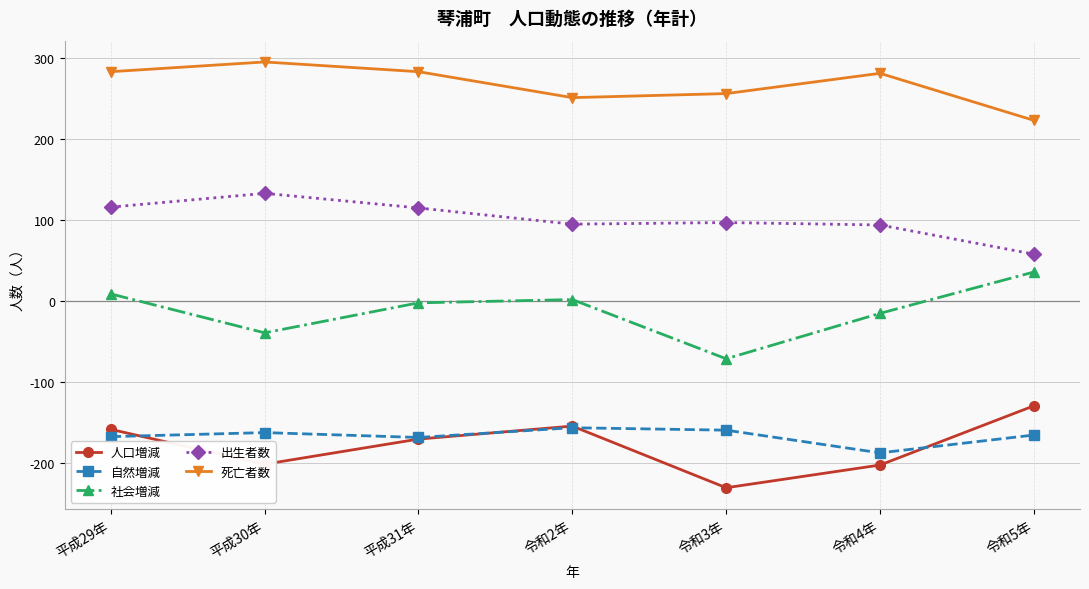

The value of 死亡者数 at 平成29年 is 92. True or false?

False